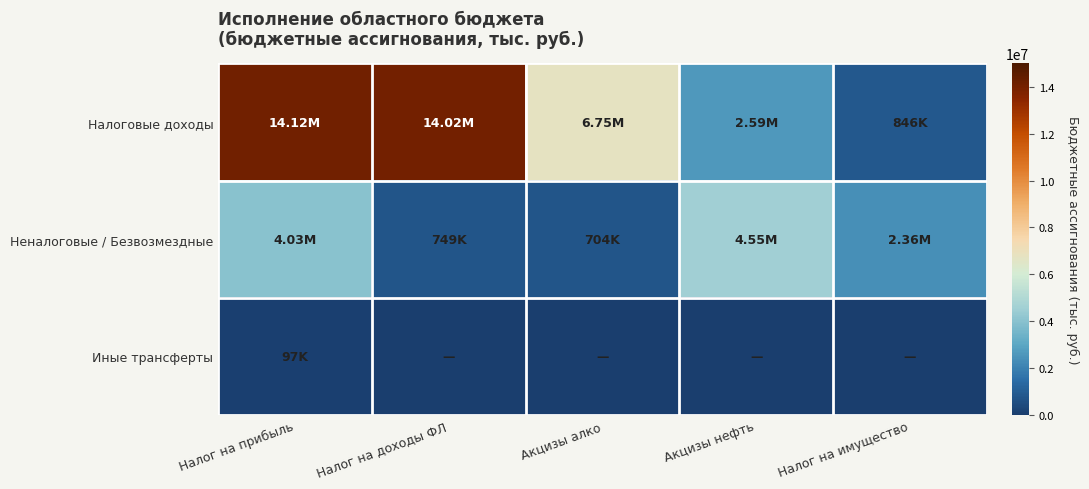

At which category is the sum across all series the highest?

Налог на прибыль